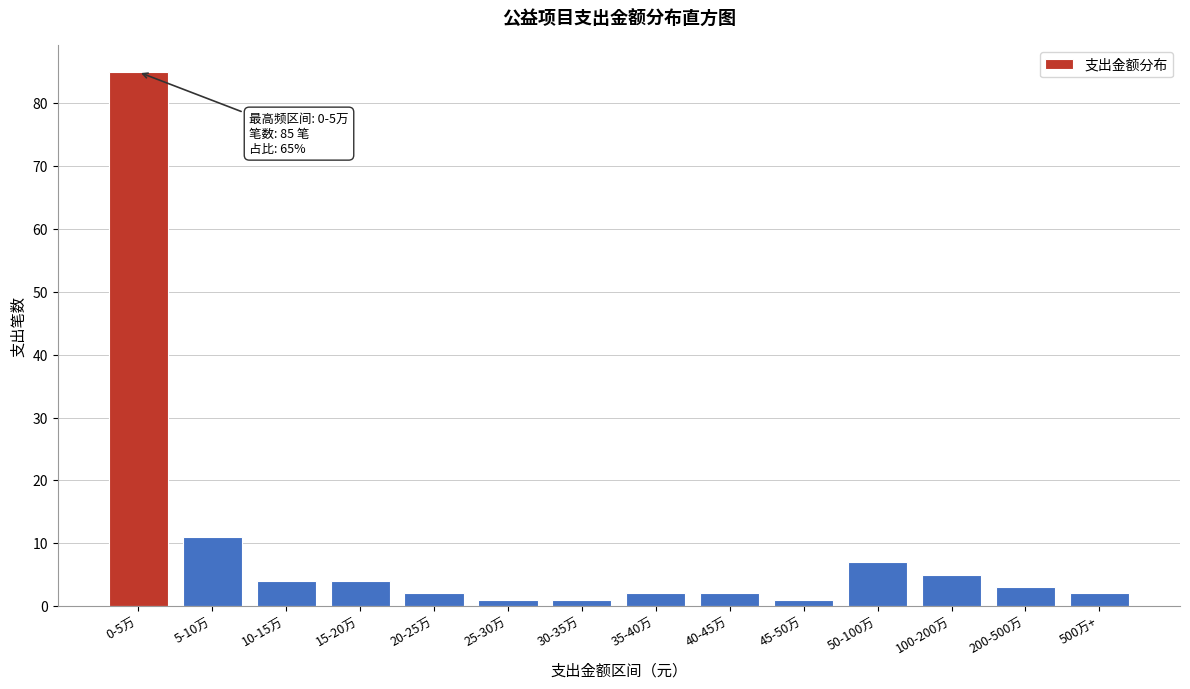

Reading left to right, list all the values displayed in this chart.

85	11	4	4	2	1	1	2	2	1	7	5	3	2